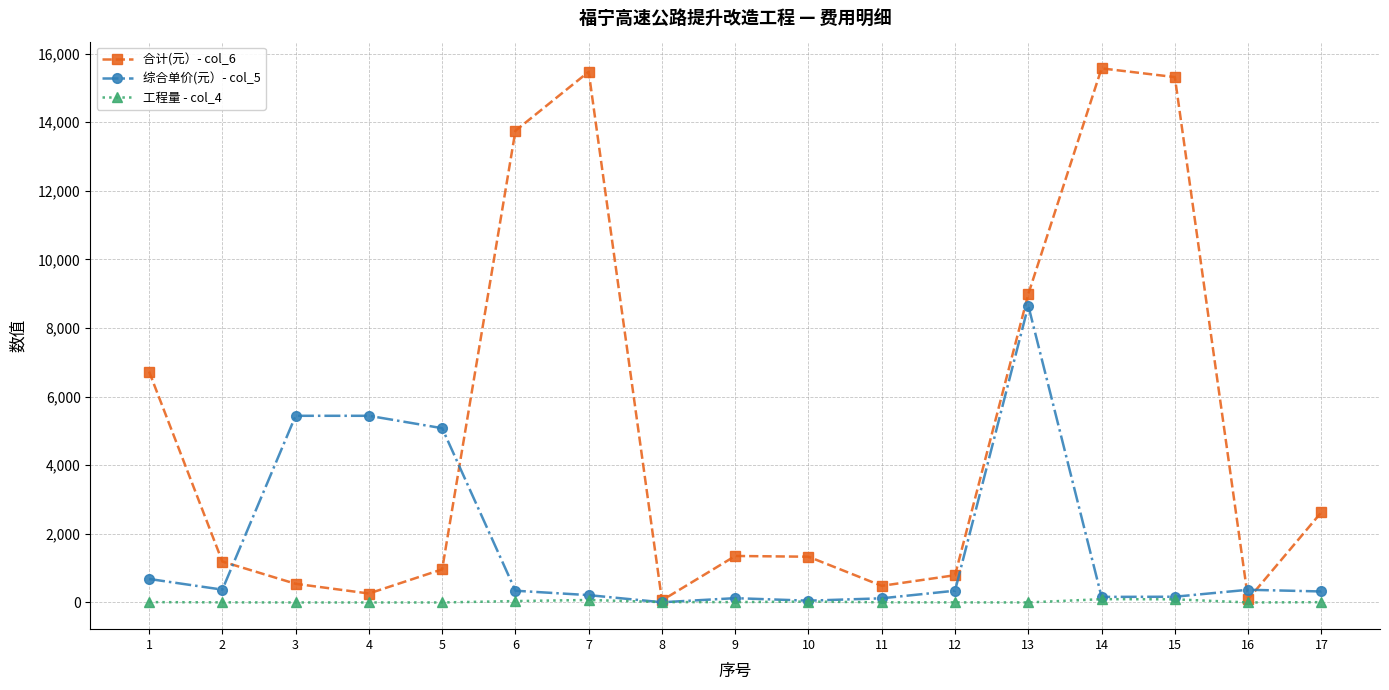

Count the number of categories in the chart.

17